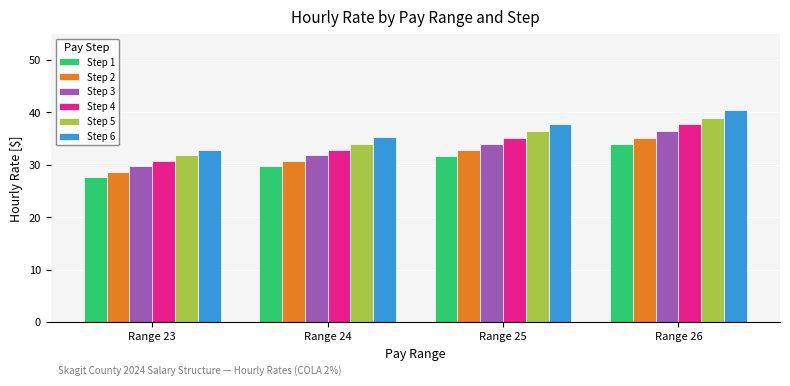

Which series has the largest range (max minus min)?

Step 6